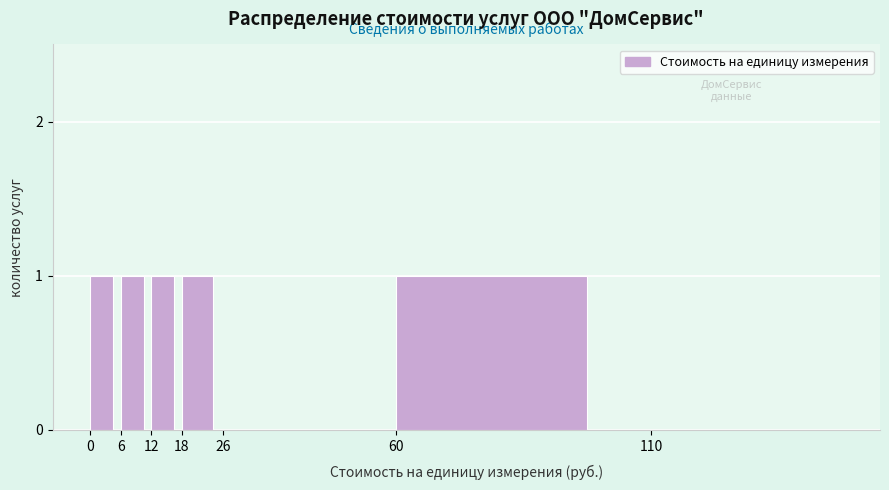

Reading right to left, what are all the values shown in this chart?

110=0	60=1	26=0	18=1	12=1	6=1	0=1